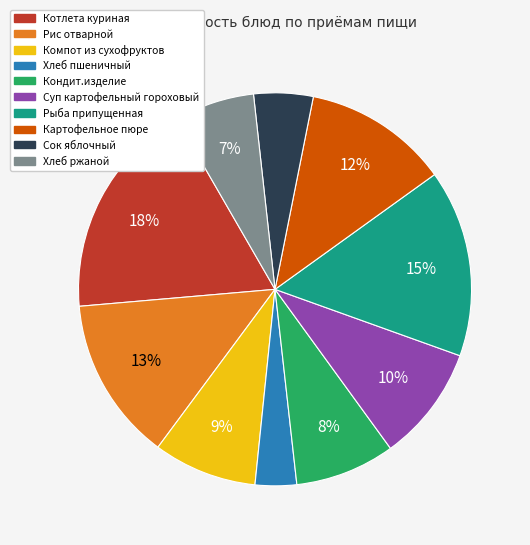

Which category has the smallest portion of the pie?

Хлеб пшеничный